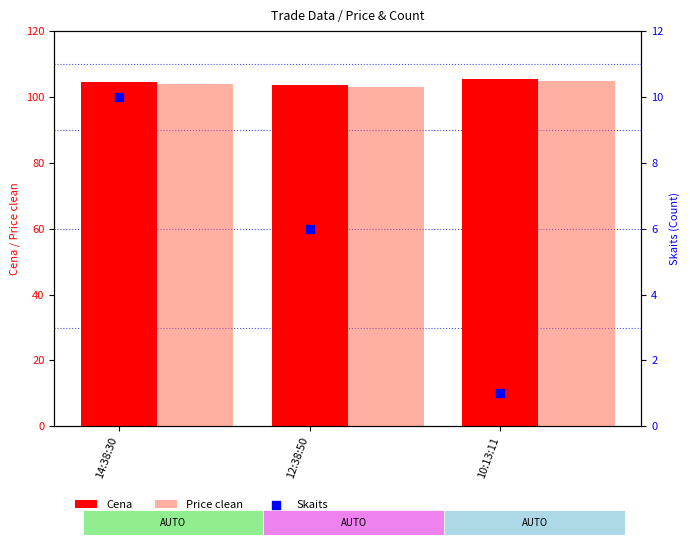

What is the total value across all series at 12:38:50?

212.6